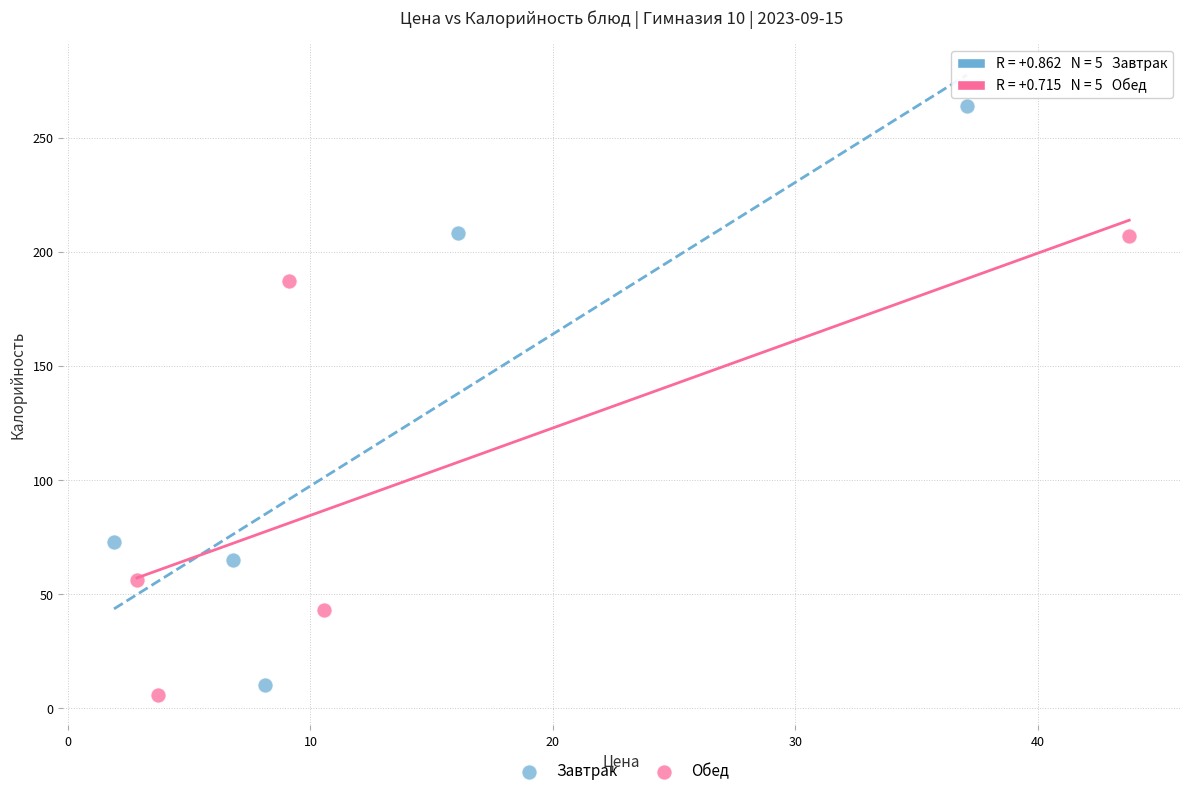

Which series contains the highest Y value?

Завтрак